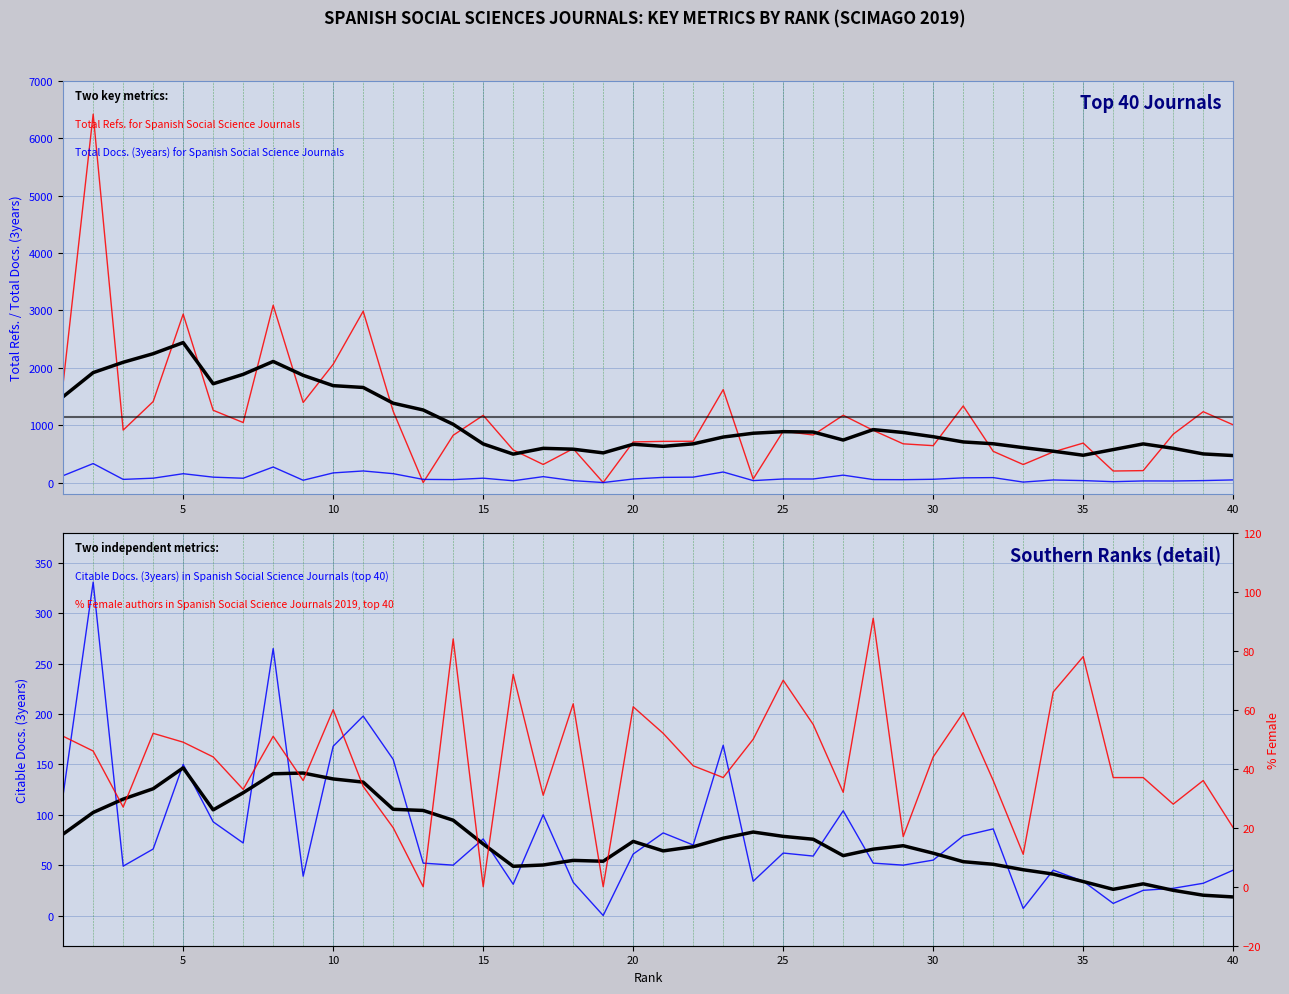

What is the difference between the second highest and minimum values in the Total Refs. series?

3091